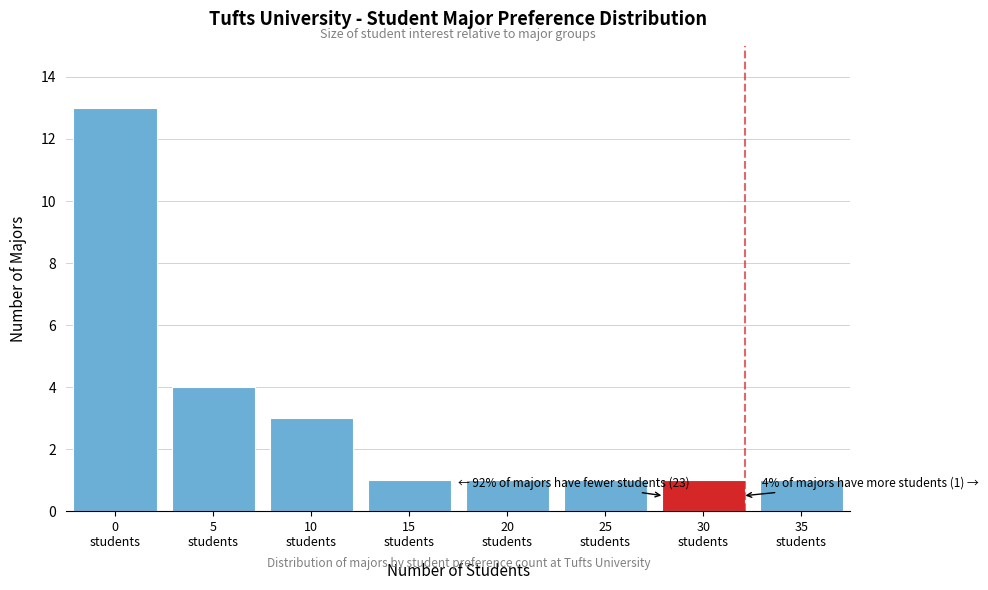

Reading left to right, extract all data points from this chart.

13	4	3	1	1	1	1	1